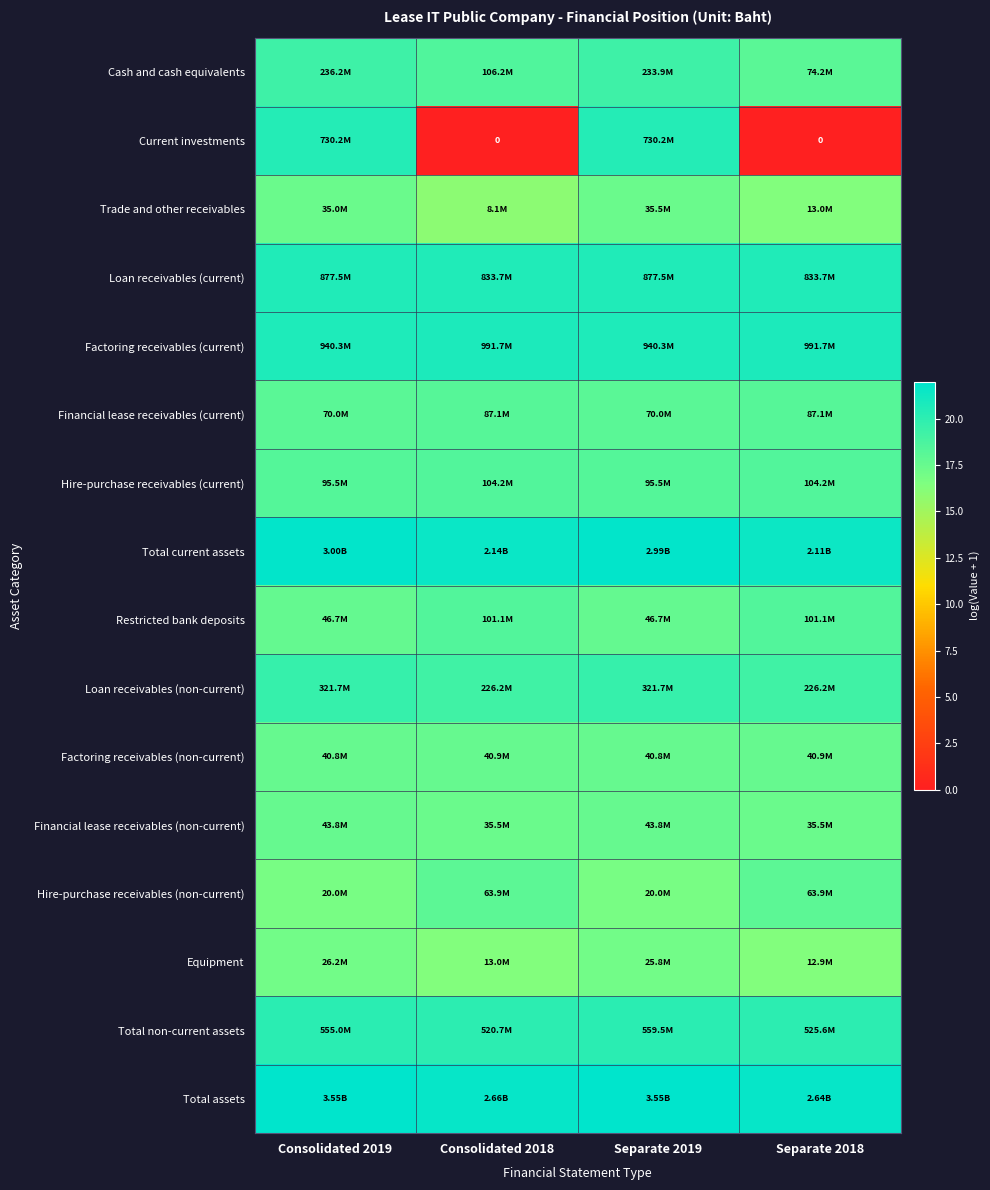

At Separate 2019, list the series in order from smallest to largest.

Hire-purchase receivables (non-current), Equipment, Trade and other receivables, Factoring receivables (non-current), Financial lease receivables (non-current), Restricted bank deposits, Financial lease receivables (current), Hire-purchase receivables (current), Cash and cash equivalents, Loan receivables (non-current), Total non-current assets, Current investments, Loan receivables (current), Factoring receivables (current), Total current assets, Total assets